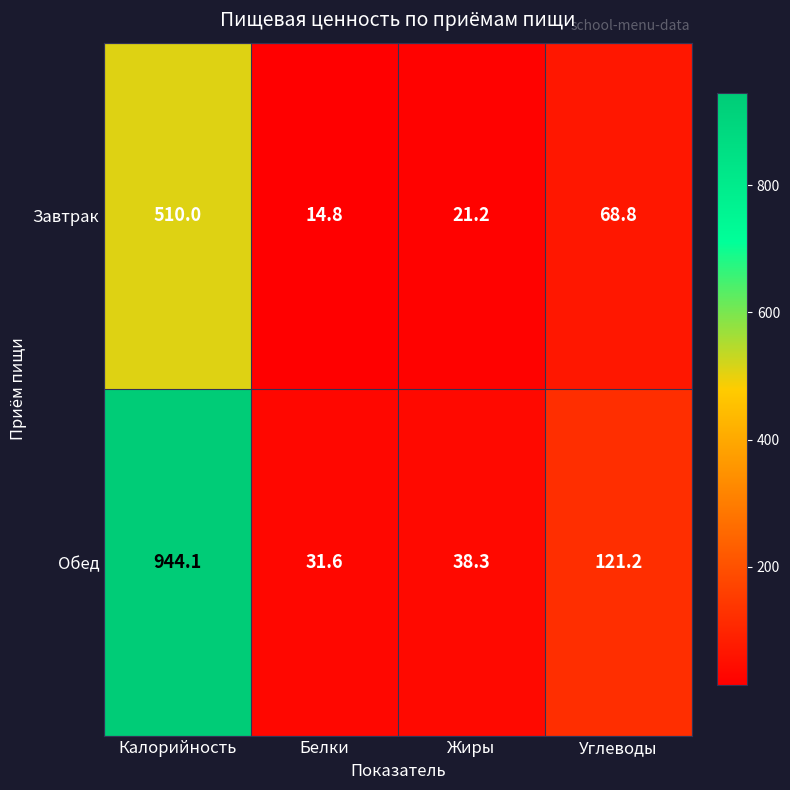

What is the spread (max minus min) of values at Углеводы?

52.4